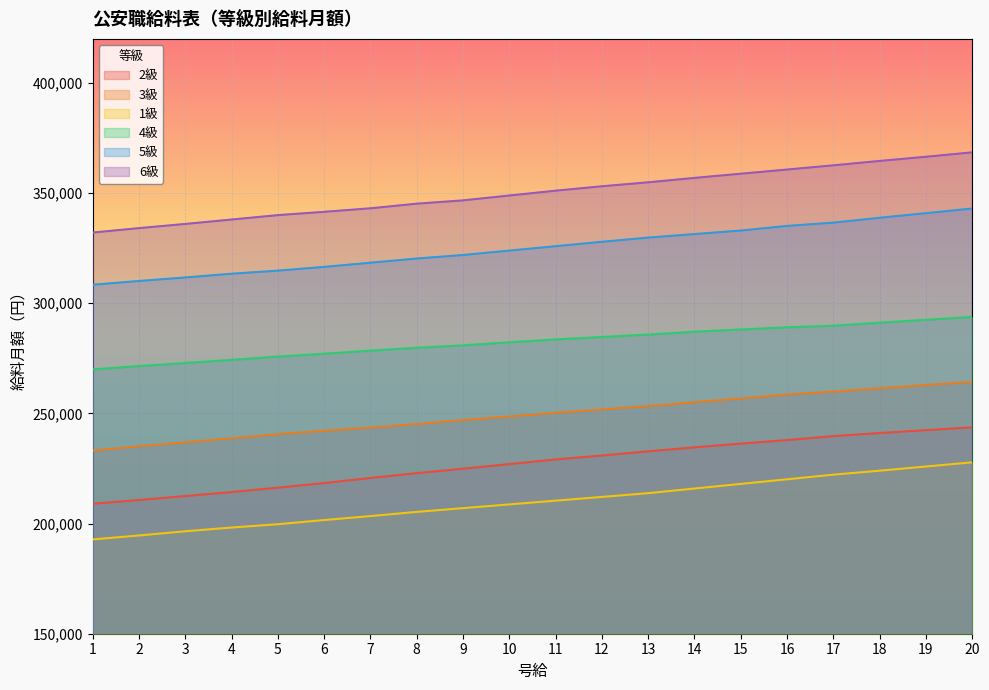

What is the approximate value of 1級 at 3, to the nearest 100?

196500